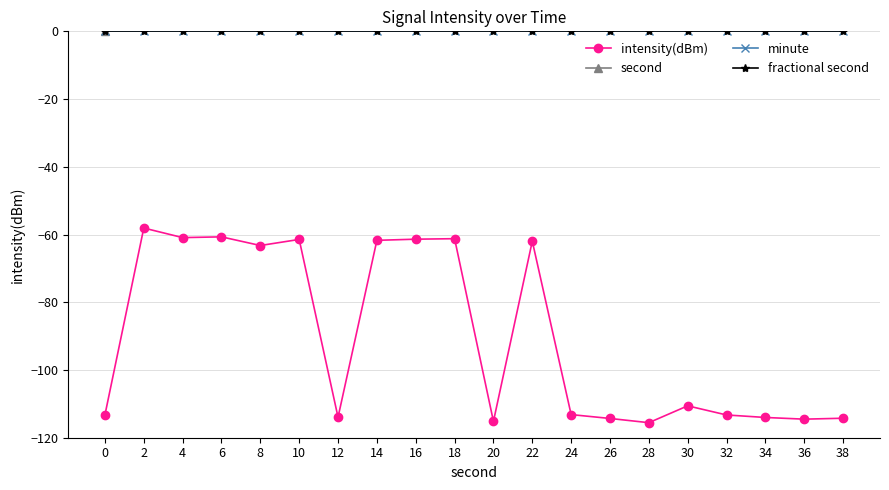

Does the chart have visible grid lines?

Yes